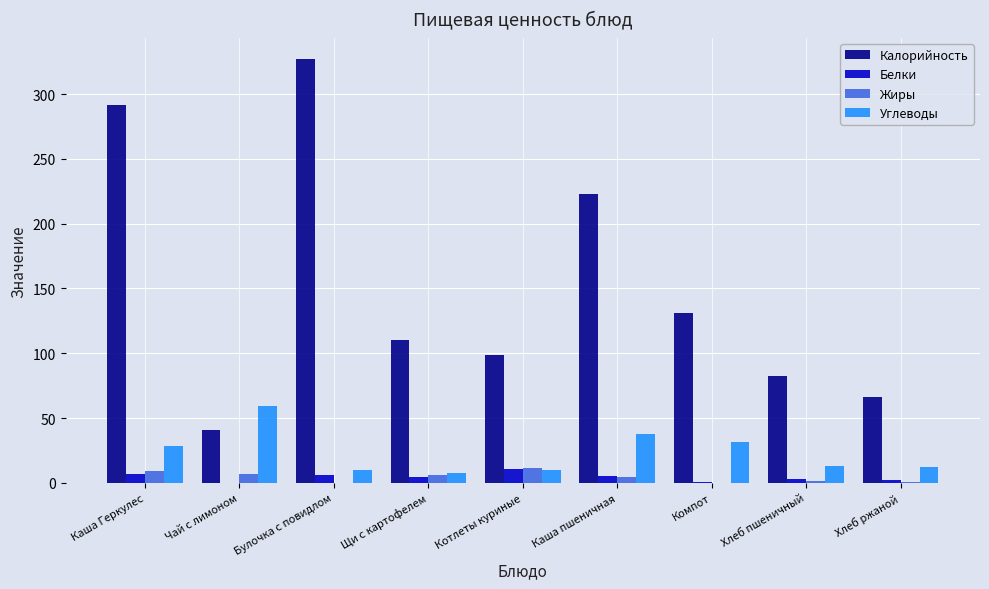

Between Котлеты куриные and Хлеб ржаной, which series saw the biggest shift?

Калорийность